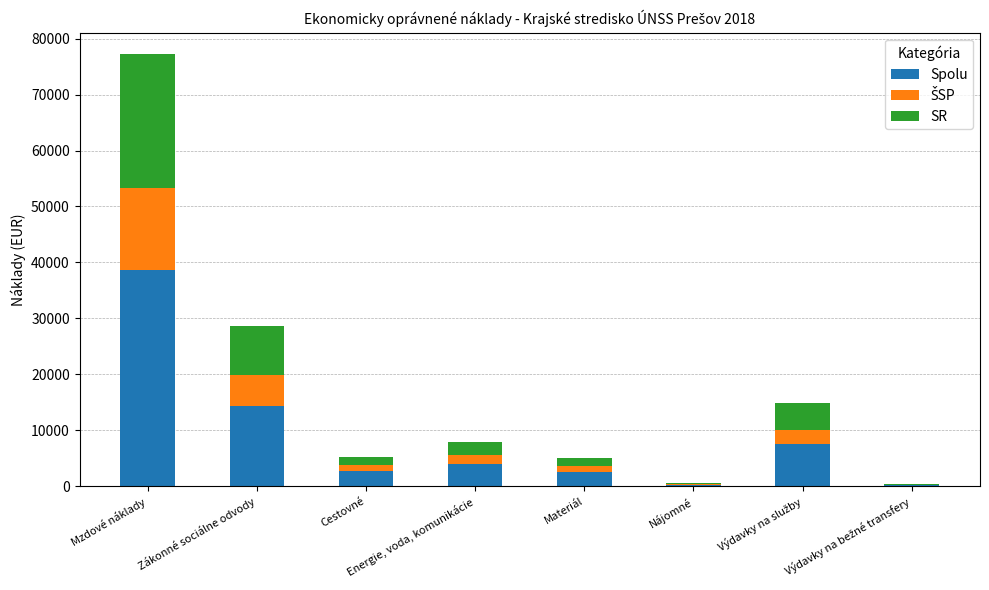

What is the difference between the Spolu values at Energie, voda, komunikácie and Mzdové náklady?

34673.5